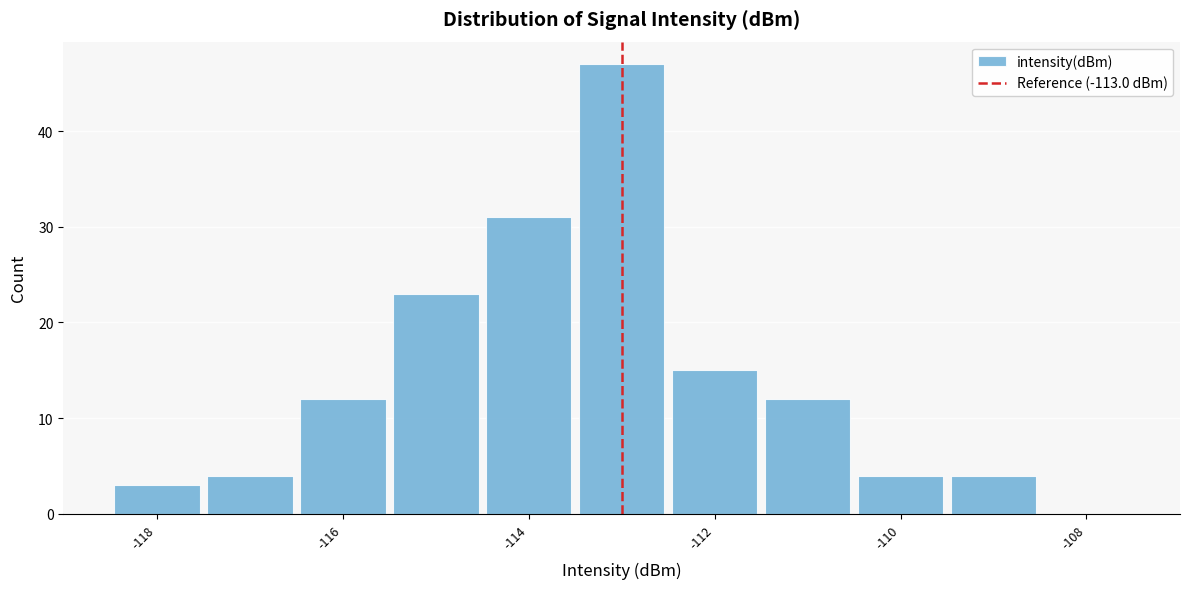

Reading left to right, list every bar in this chart as the range it spans on the x-axis followed by its height. Neither the bar edges nor the heights are printed on the chart, so give them approximately, as read against the axes.

-118.5 to -117.5: 3
-117.5 to -116.5: 4
-116.5 to -115.5: 12
-115.5 to -114.5: 23
-114.5 to -113.5: 31
-113.5 to -112.5: 47
-112.5 to -111.5: 15
-111.5 to -110.5: 12
-110.5 to -109.5: 4
-109.5 to -108.5: 4
-108.5 to -107.5: 0